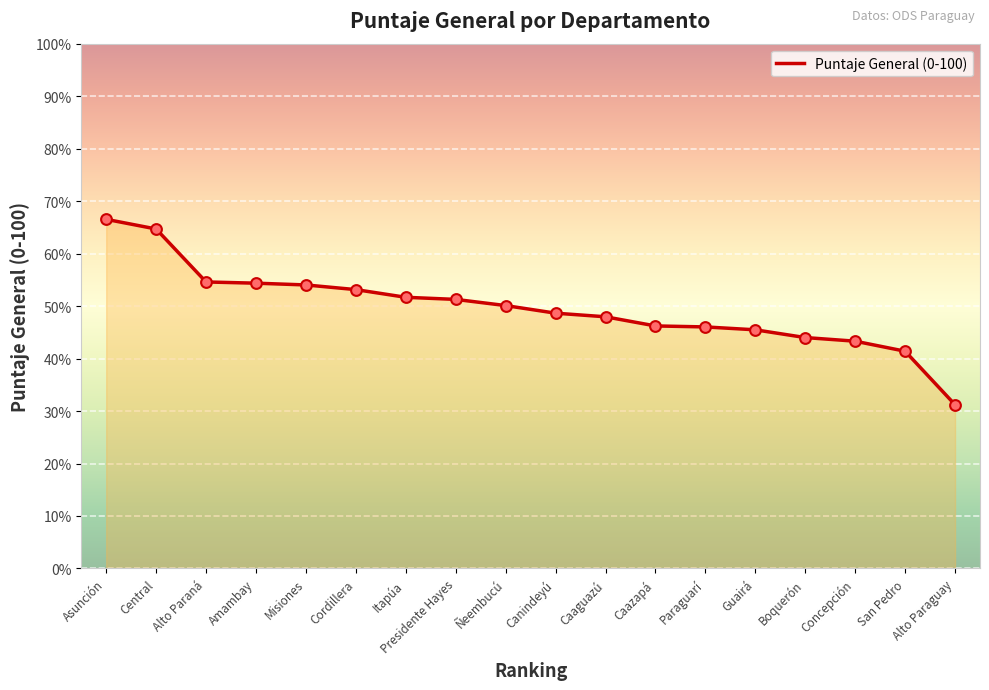

Approximately how many times larger is the value at Boquerón compared to Guairá?

1.0